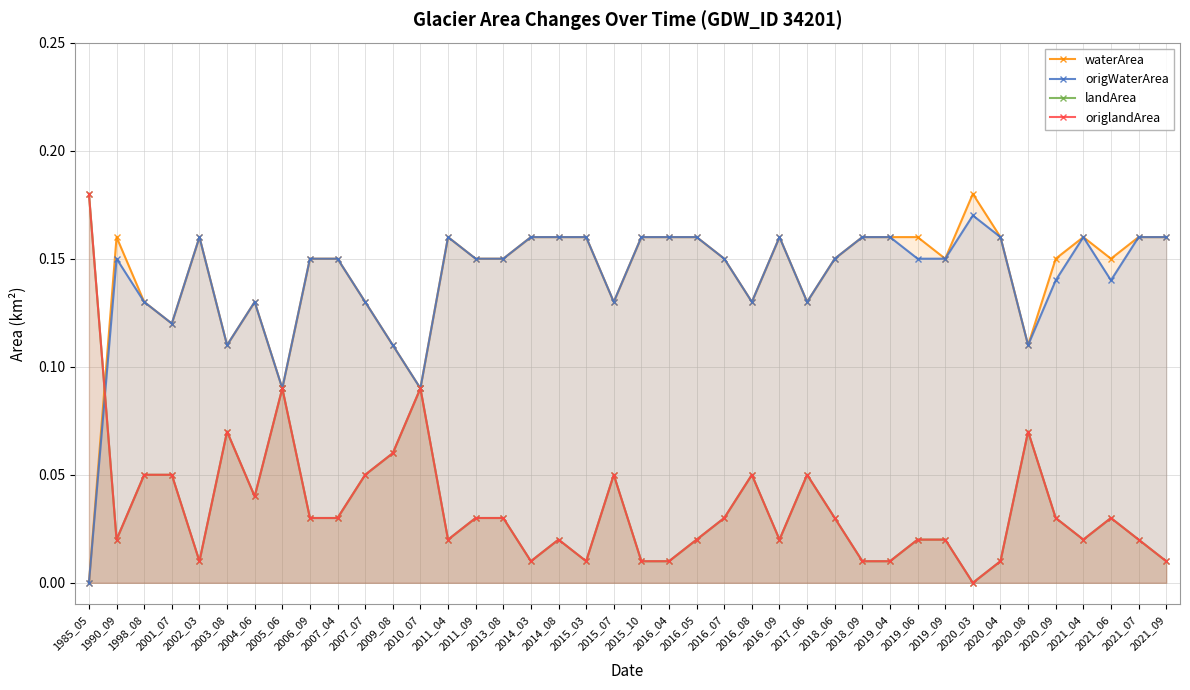

True or false: waterArea has a value of 0.2 at 2013_08.

False